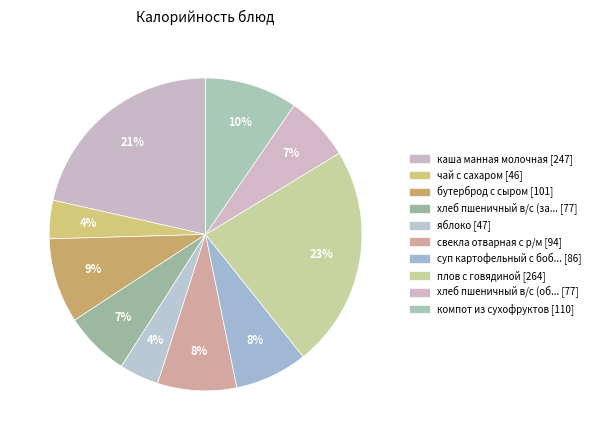

How many slices are in this pie chart?

10